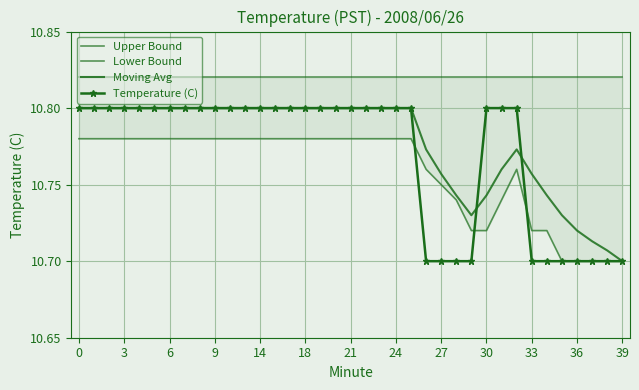

What are all the series names shown in the legend?

Upper Bound, Lower Bound, Moving Avg, Temperature (C)